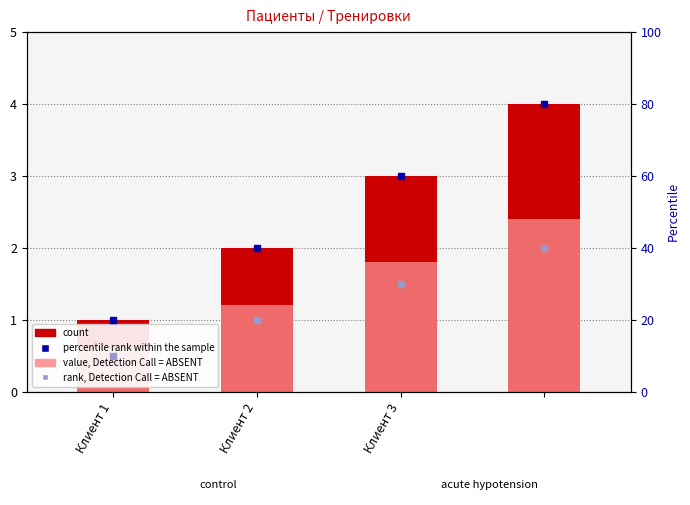

Where is № nearest to the value 2?

Клиент 2